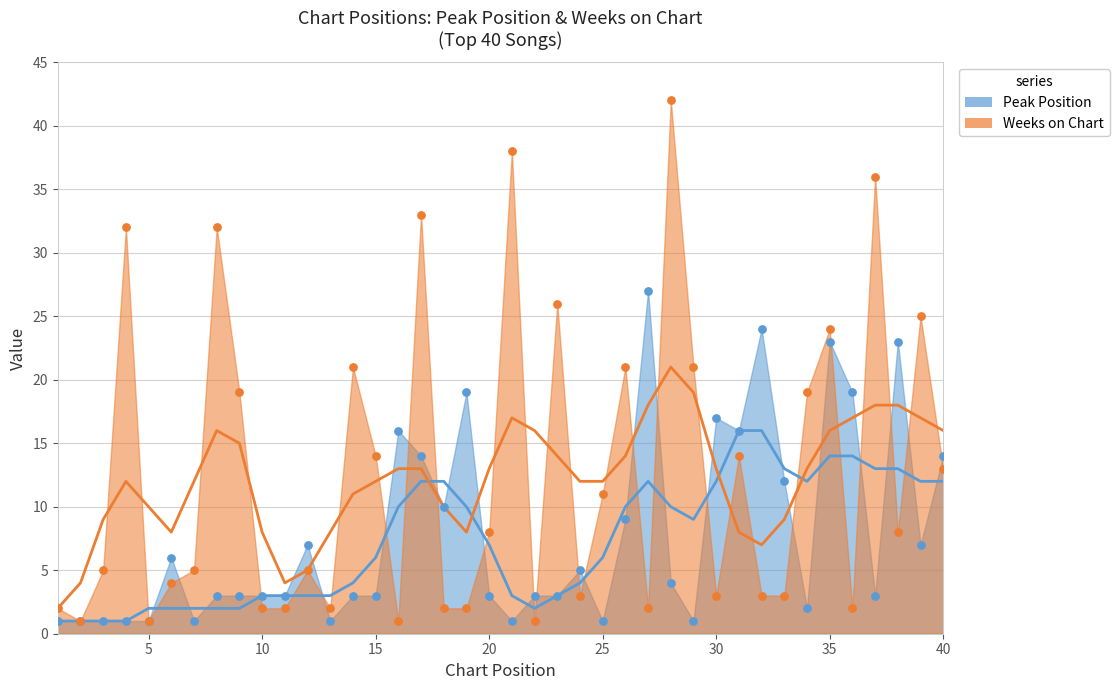

Which series has the largest total across all categories?

Weeks on Chart